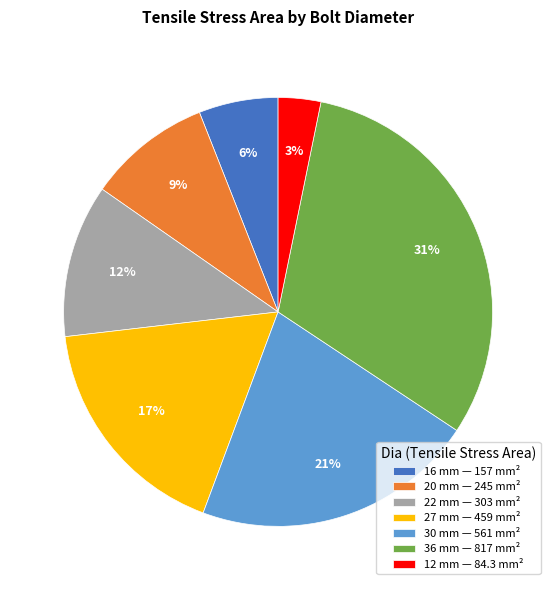

How many segments does this pie chart have?

7